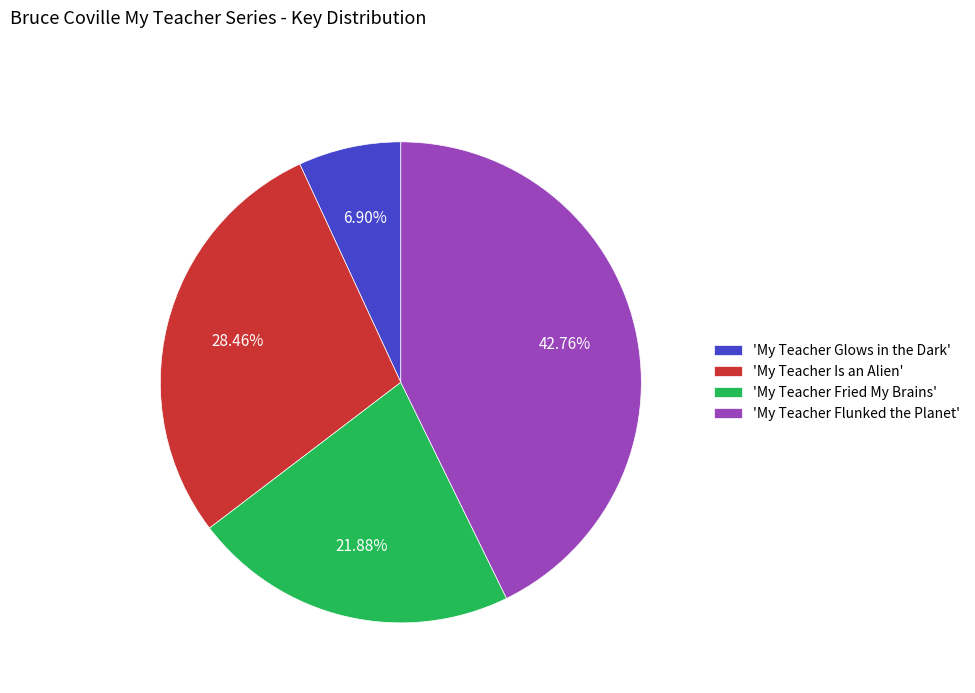

Is the sum of 'My Teacher Fried My Brains' and 'My Teacher Glows in the Dark' greater than half?

No